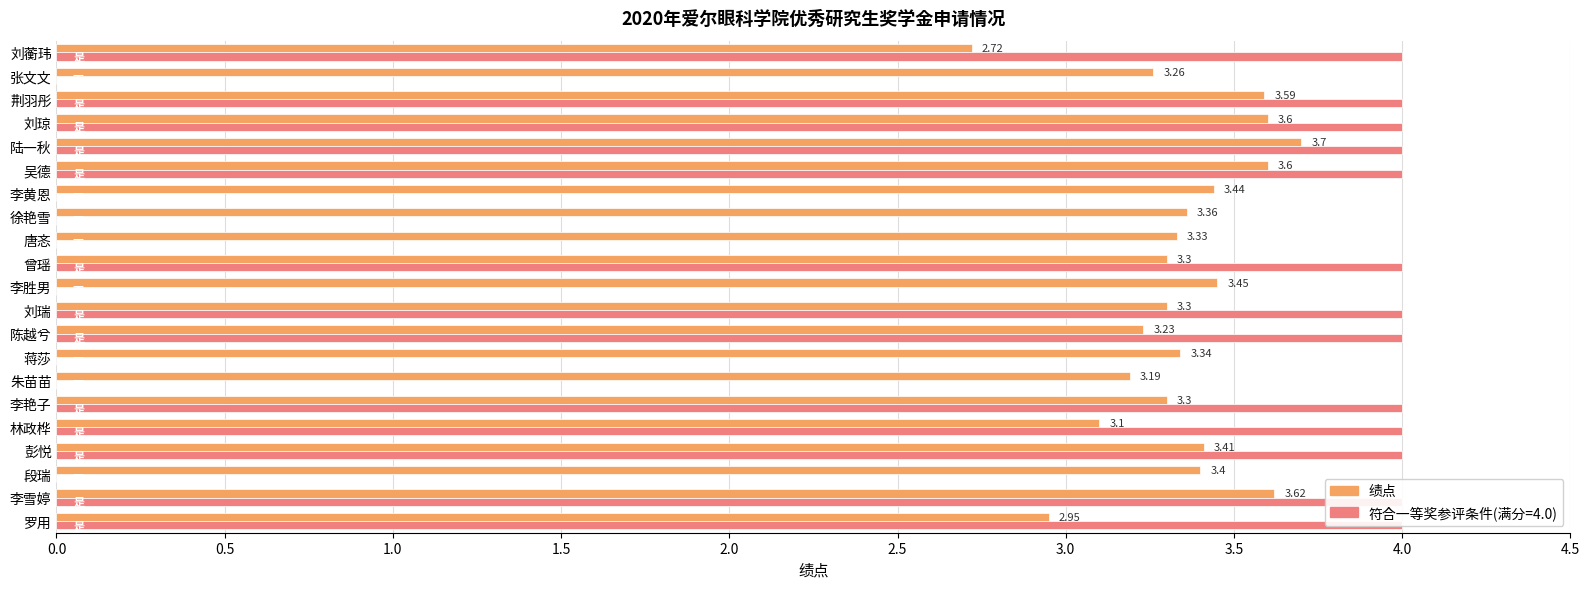

True or false: 绩点 has a value of 3.2 at 朱苗苗.

True